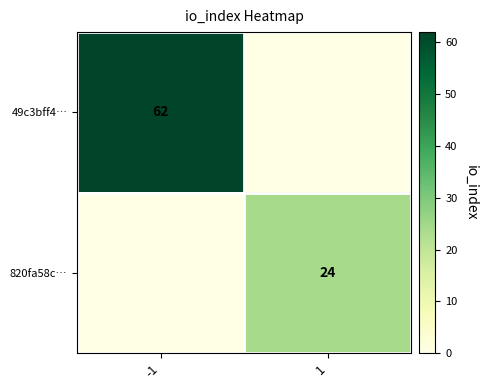

What is the difference between the highest and lowest values at 1?

24